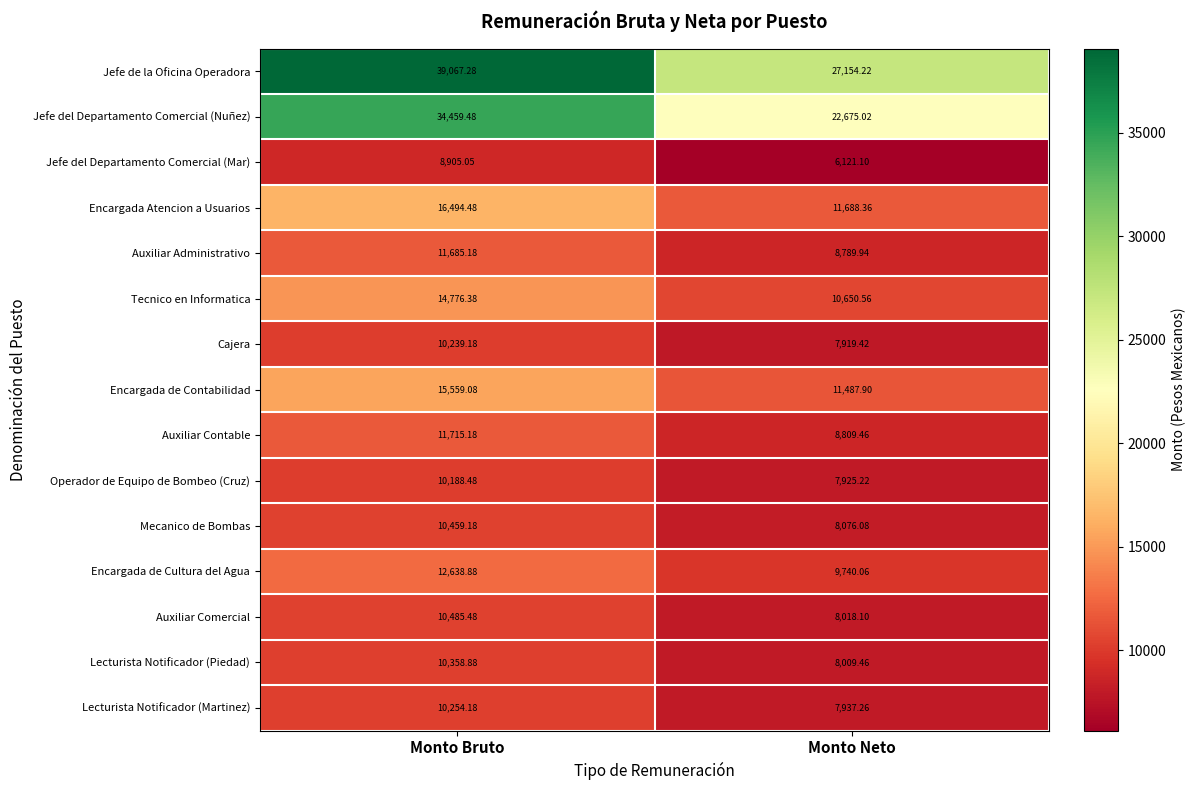

Between Monto Bruto and Monto Neto, which series saw the biggest shift?

Jefe de la Oficina Operadora